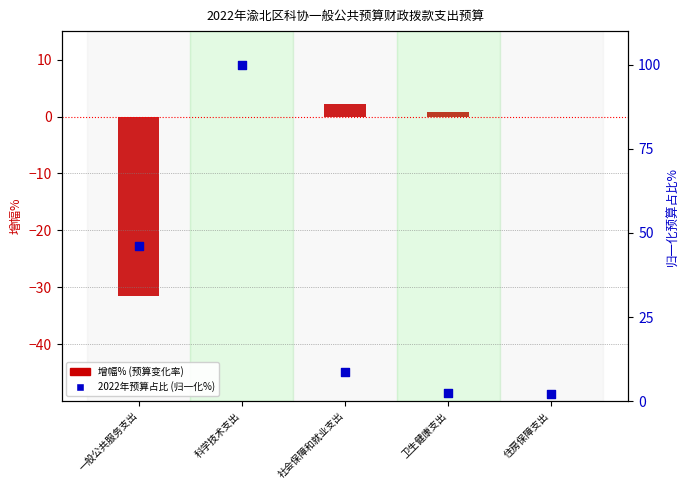

Is the value of 2022年预算占比 (归一化%) at 卫生健康支出 greater than the value of 增幅% (预算变化率) at 科学技术支出?

Yes